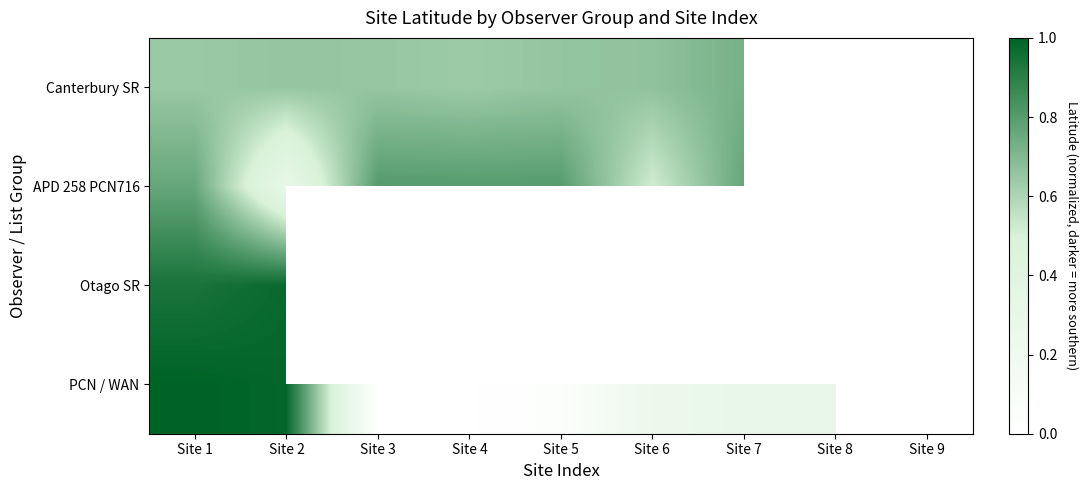

Where is Canterbury SR nearest to the value 0?

Site 4